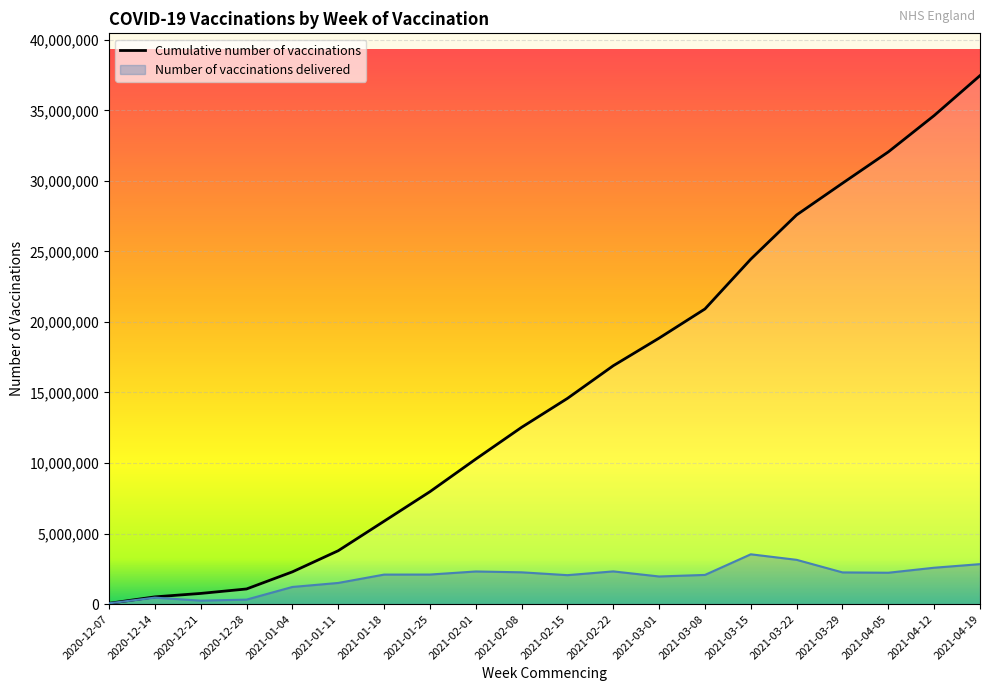

Approximately how many times larger is the value at 2021-02-01 compared to 2021-03-29?

0.3